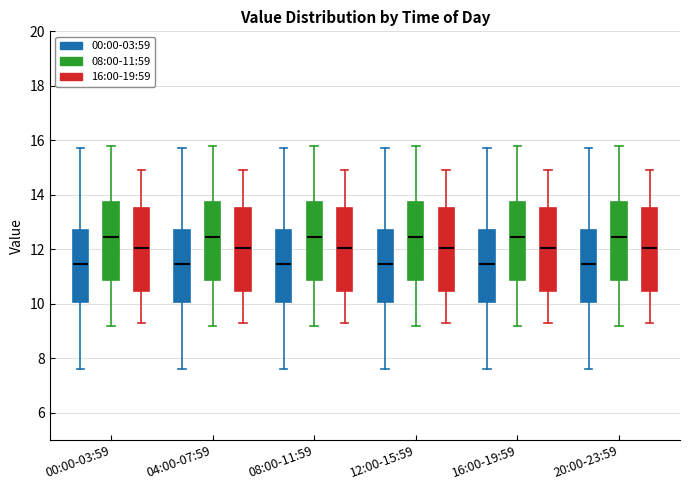

Reading left to right, transcribe this box plot: for each box, give where its median line is, the range the box spans, and where its two whiskers end, as read against the y-axis. The values are not printed on the chart, so give them approximately, as read against the axis.

00:00-03:59 (00:00-03:59): median 11.4, box 10.0 to 12.8, whiskers 7.6 to 15.8
00:00-03:59 (08:00-11:59): median 12.4, box 10.8 to 13.8, whiskers 9.2 to 15.8
00:00-03:59 (16:00-19:59): median 12.0, box 10.4 to 13.6, whiskers 9.4 to 15.0
04:00-07:59 (00:00-03:59): median 11.4, box 10.0 to 12.8, whiskers 7.6 to 15.8
04:00-07:59 (08:00-11:59): median 12.4, box 10.8 to 13.8, whiskers 9.2 to 15.8
04:00-07:59 (16:00-19:59): median 12.0, box 10.4 to 13.6, whiskers 9.4 to 15.0
08:00-11:59 (00:00-03:59): median 11.4, box 10.0 to 12.8, whiskers 7.6 to 15.8
08:00-11:59 (08:00-11:59): median 12.4, box 10.8 to 13.8, whiskers 9.2 to 15.8
08:00-11:59 (16:00-19:59): median 12.0, box 10.4 to 13.6, whiskers 9.4 to 15.0
12:00-15:59 (00:00-03:59): median 11.4, box 10.0 to 12.8, whiskers 7.6 to 15.8
12:00-15:59 (08:00-11:59): median 12.4, box 10.8 to 13.8, whiskers 9.2 to 15.8
12:00-15:59 (16:00-19:59): median 12.0, box 10.4 to 13.6, whiskers 9.4 to 15.0
16:00-19:59 (00:00-03:59): median 11.4, box 10.0 to 12.8, whiskers 7.6 to 15.8
16:00-19:59 (08:00-11:59): median 12.4, box 10.8 to 13.8, whiskers 9.2 to 15.8
16:00-19:59 (16:00-19:59): median 12.0, box 10.4 to 13.6, whiskers 9.4 to 15.0
20:00-23:59 (00:00-03:59): median 11.4, box 10.0 to 12.8, whiskers 7.6 to 15.8
20:00-23:59 (08:00-11:59): median 12.4, box 10.8 to 13.8, whiskers 9.2 to 15.8
20:00-23:59 (16:00-19:59): median 12.0, box 10.4 to 13.6, whiskers 9.4 to 15.0